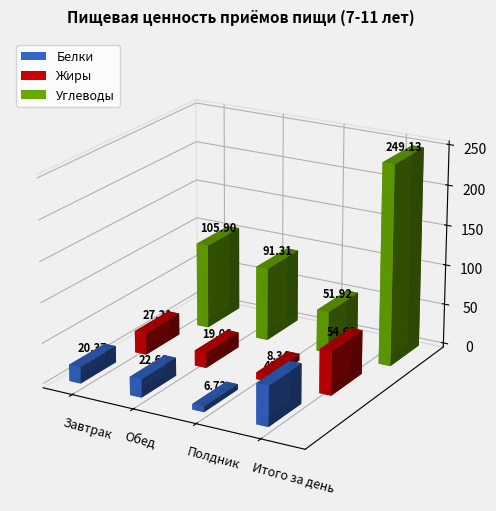

How many bars are there in each group?

3